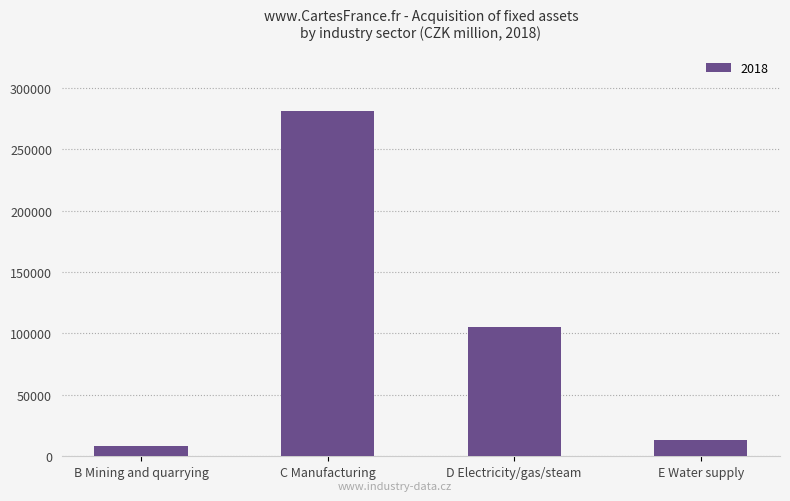

What is the label of the 1st bar from the left?

B Mining and quarrying